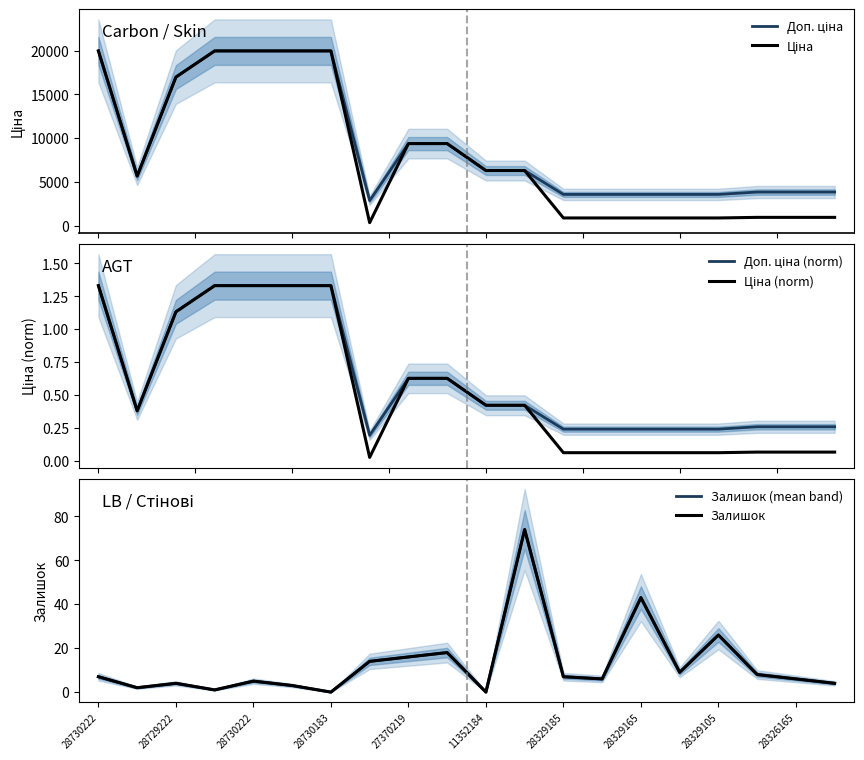

Is this an area chart (filled region under the line)?

No